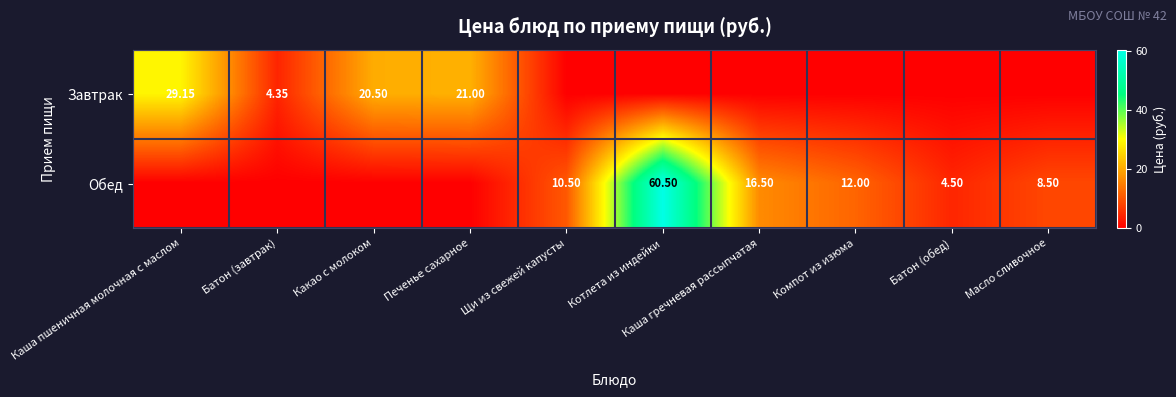

List the series in order of their peak value, lowest first.

Завтрак, Обед